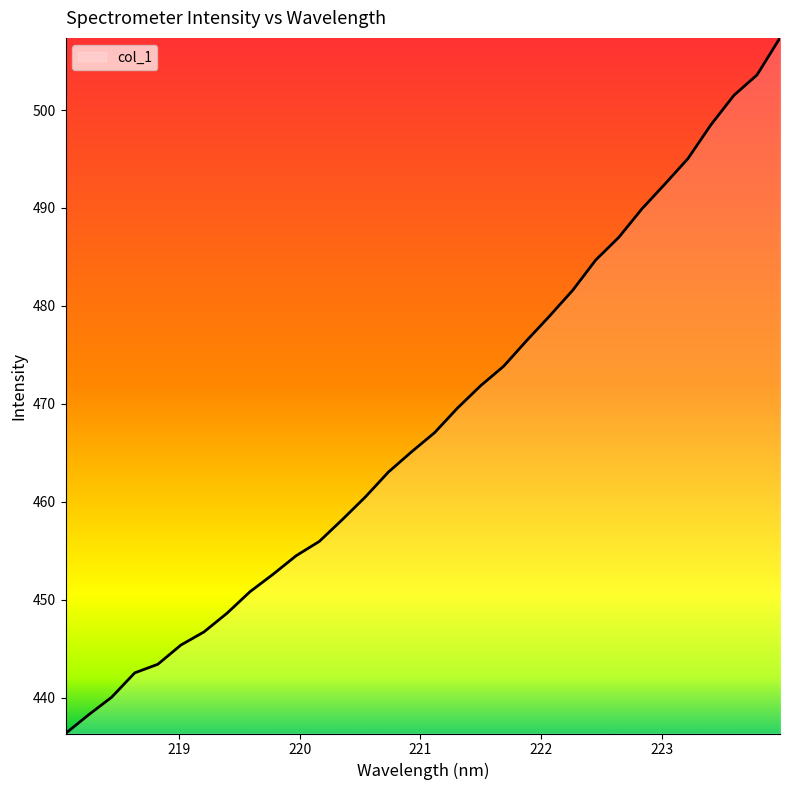

What is the minimum value shown in the chart?

436.3